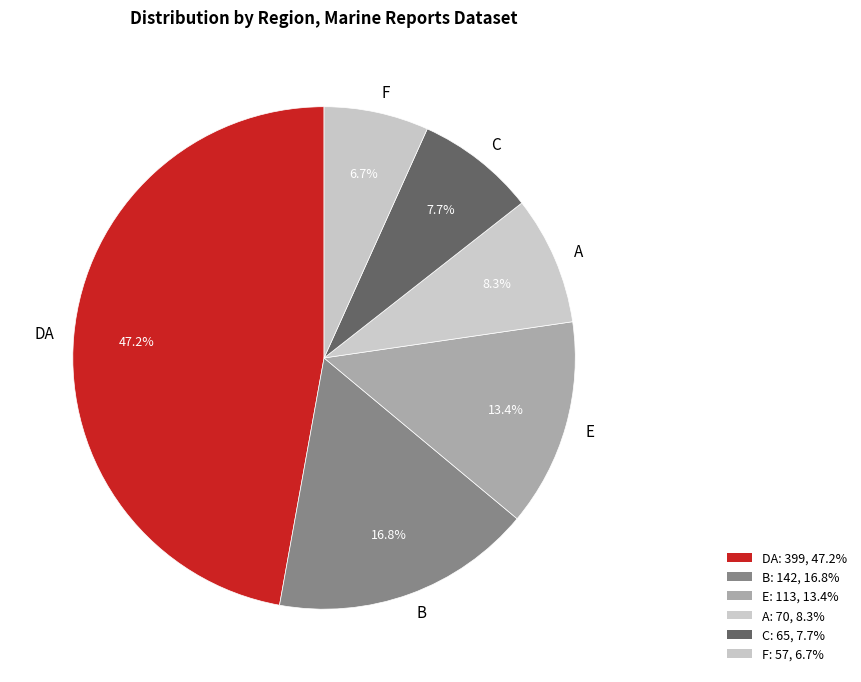

Is there a majority slice in this chart?

No